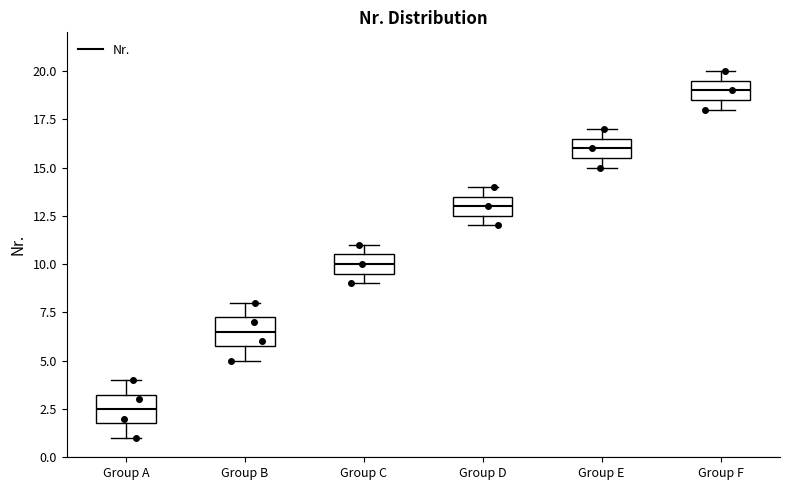

Where does the median line of the box for Group C sit on the y-axis? The values are not printed on the chart, so give them approximately, as read against the axis.

10.0